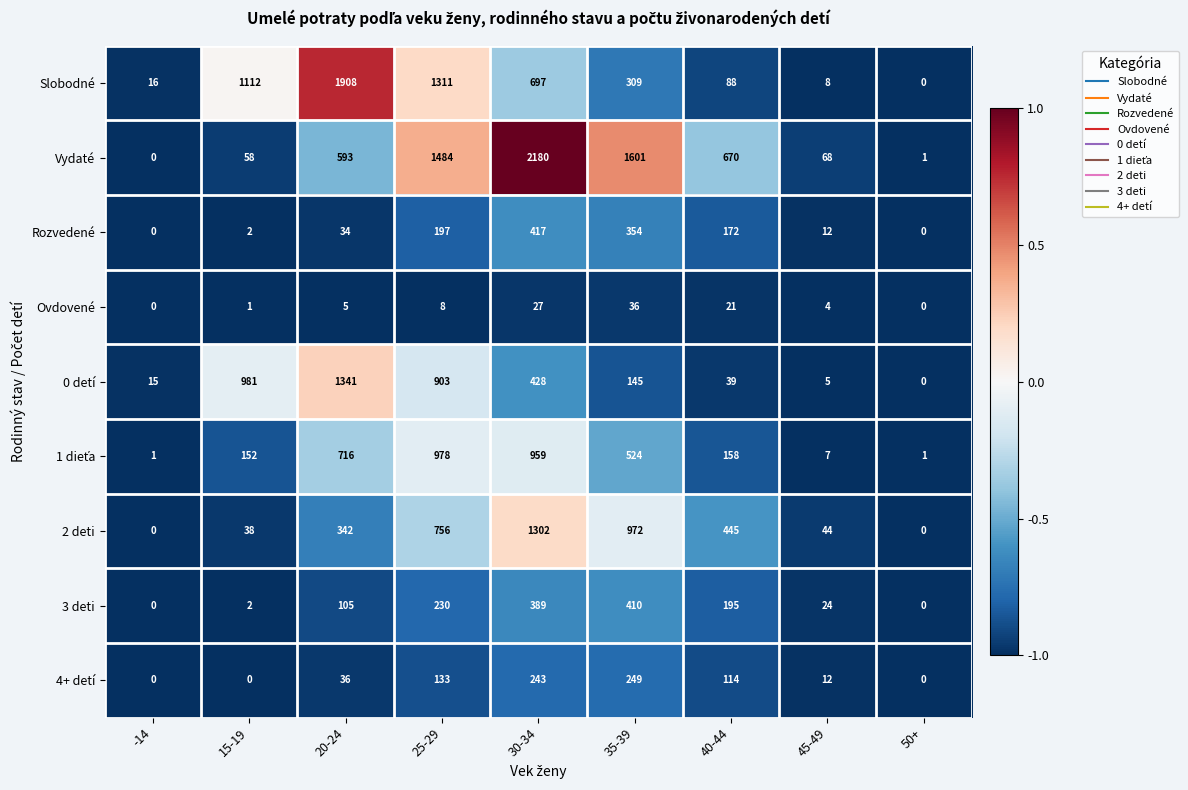

Count the number of categories in the chart.

9